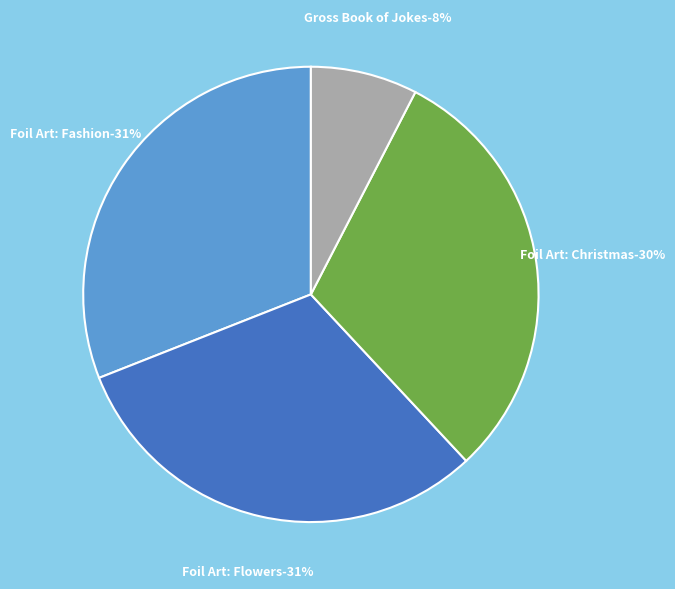

Count the number of slices in the pie.

4